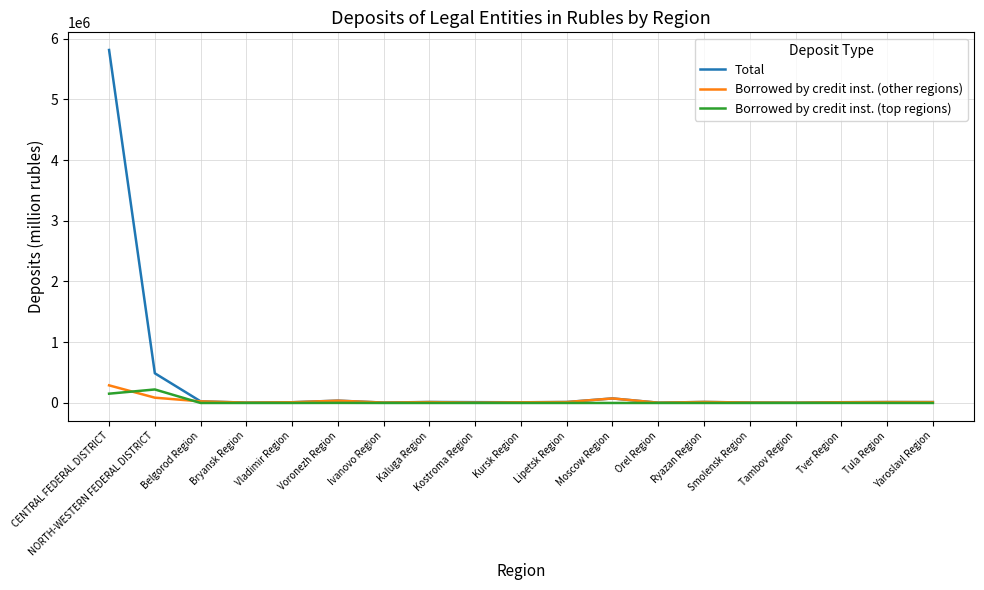

How many series are shown in this chart?

3